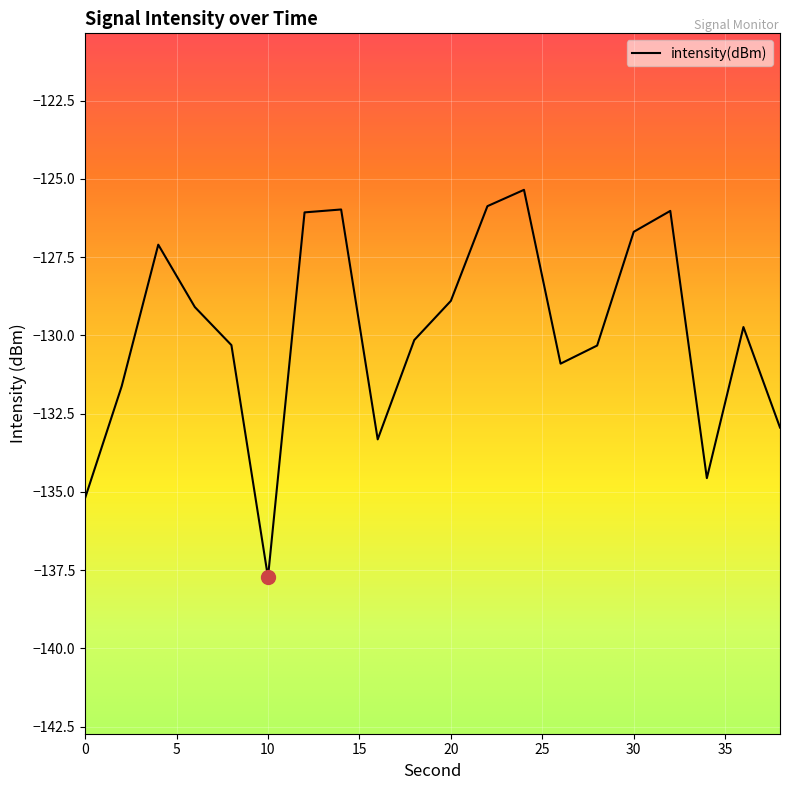

What is the difference between the maximum and minimum values?

12.4